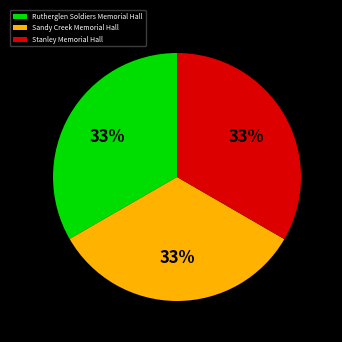

Does Rutherglen Soldiers Memorial Hall account for over 50% of the chart?

No